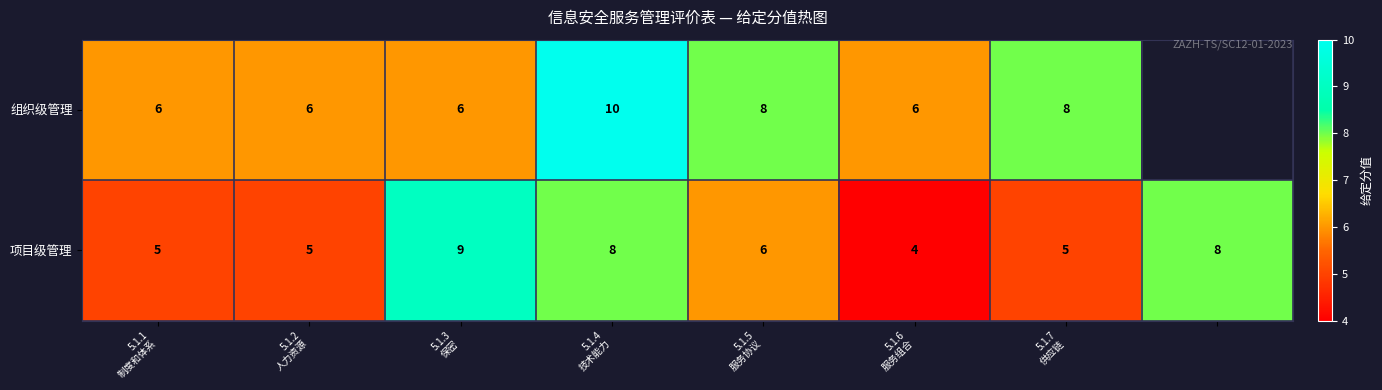

Count the 项目级管理 values in the range 5 to 8.

6